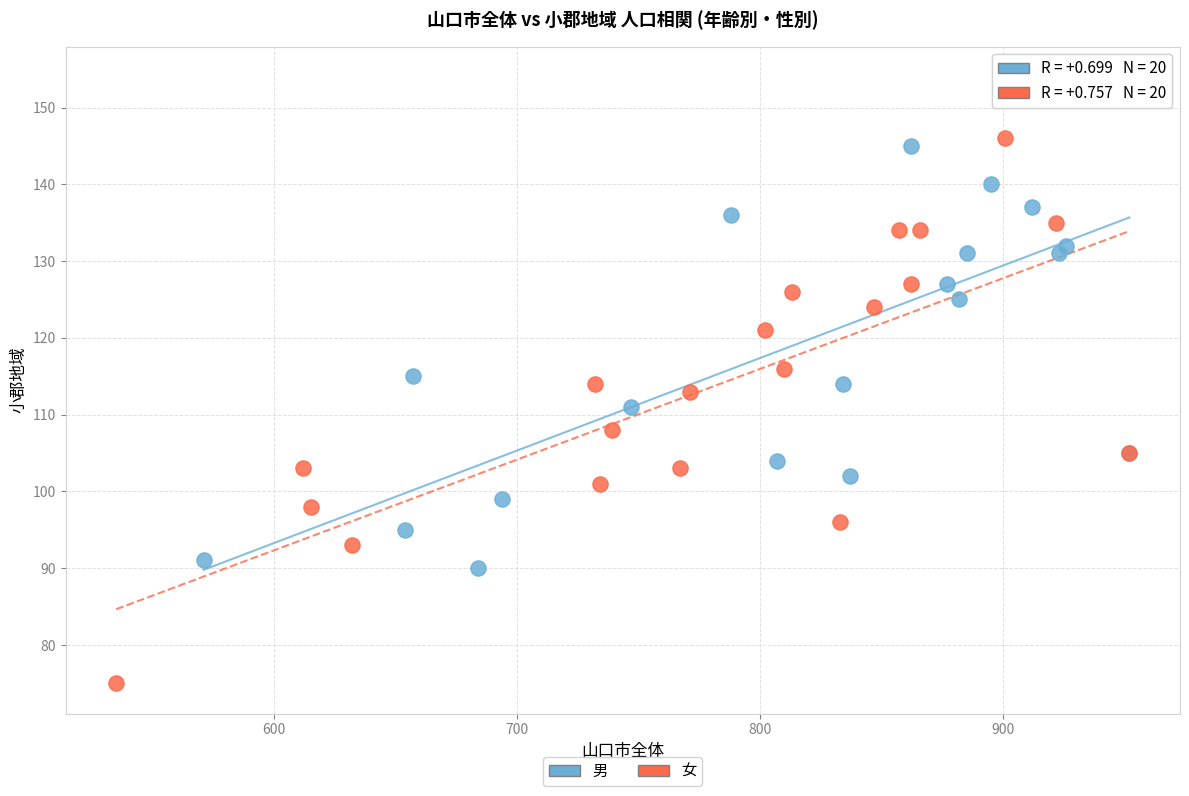

What are all the series names shown in the legend?

男, 女